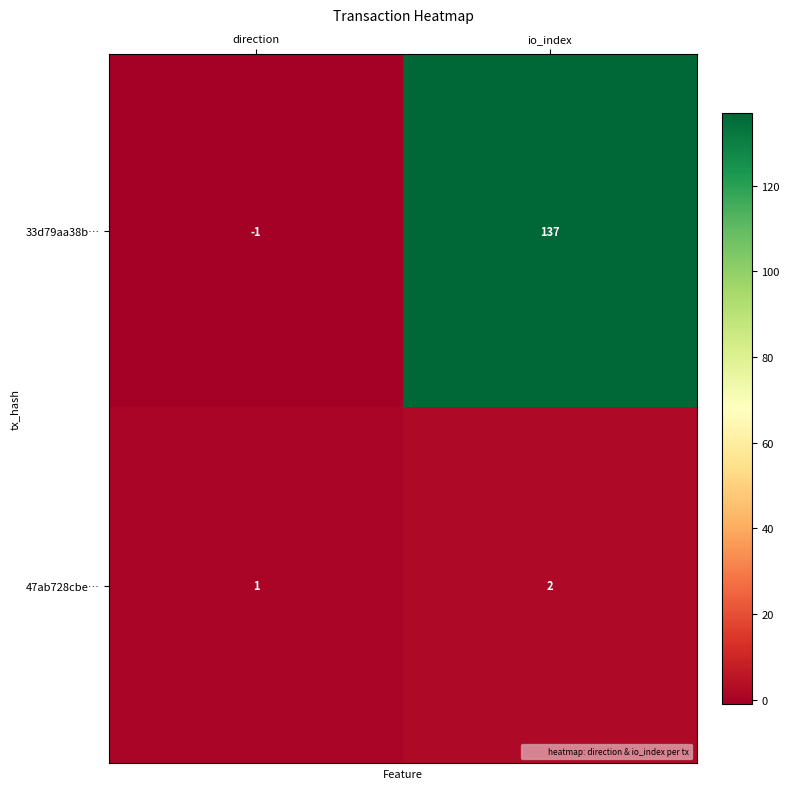

Read the 33d79aa38b… value at io_index.

137